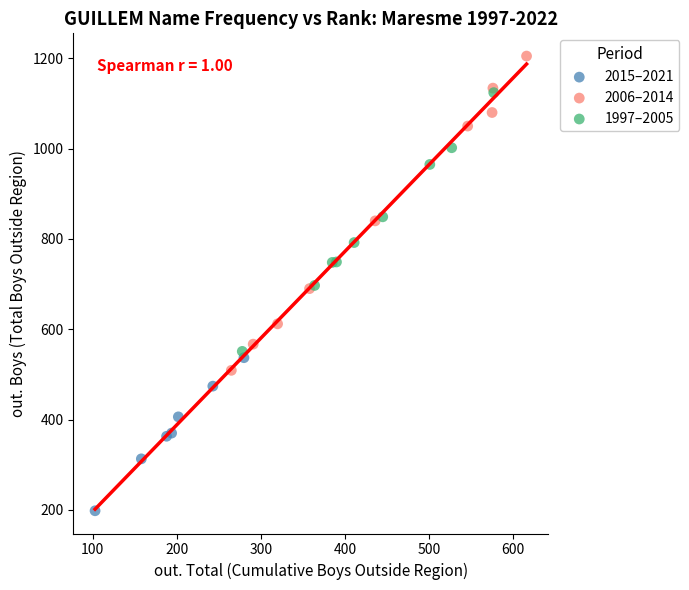

Which series has the widest spread of Y values?

2006–2014